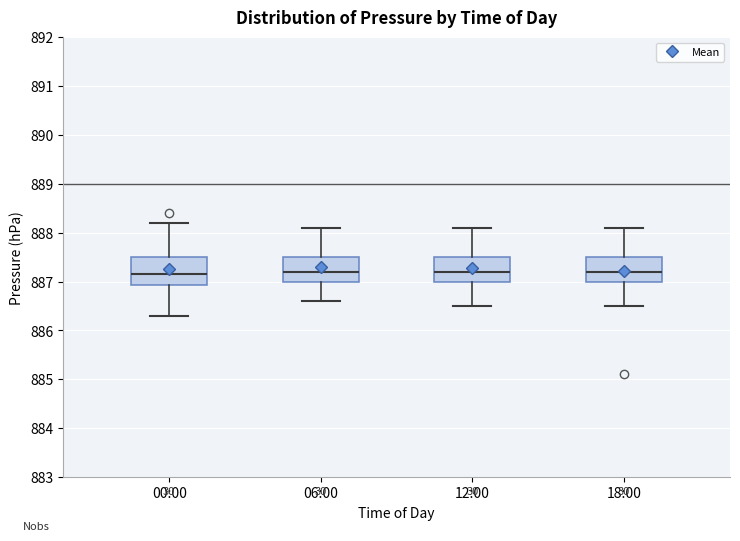

Reading left to right, transcribe this box plot: for each box, give where its median line is, the range the box spans, and where its two whiskers end, as read against the y-axis. The values are not printed on the chart, so give them approximately, as read against the axis.

00:00: median 887.2, box 886.9 to 887.5, whiskers 886.3 to 888.2
06:00: median 887.2, box 887.0 to 887.5, whiskers 886.6 to 888.1
12:00: median 887.2, box 887.0 to 887.5, whiskers 886.5 to 888.1
18:00: median 887.2, box 887.0 to 887.5, whiskers 886.5 to 888.1